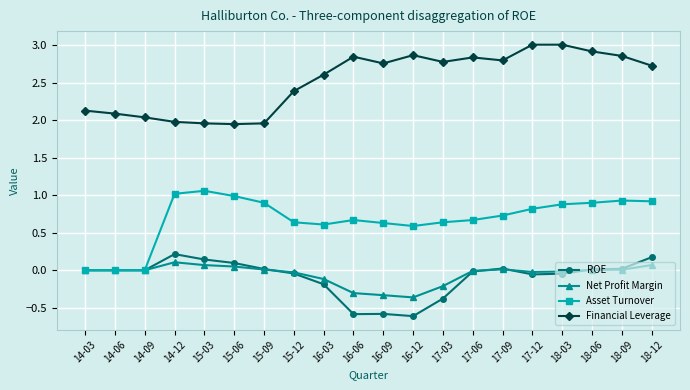

True or false: Financial Leverage and Net Profit Margin cross at least once.

False